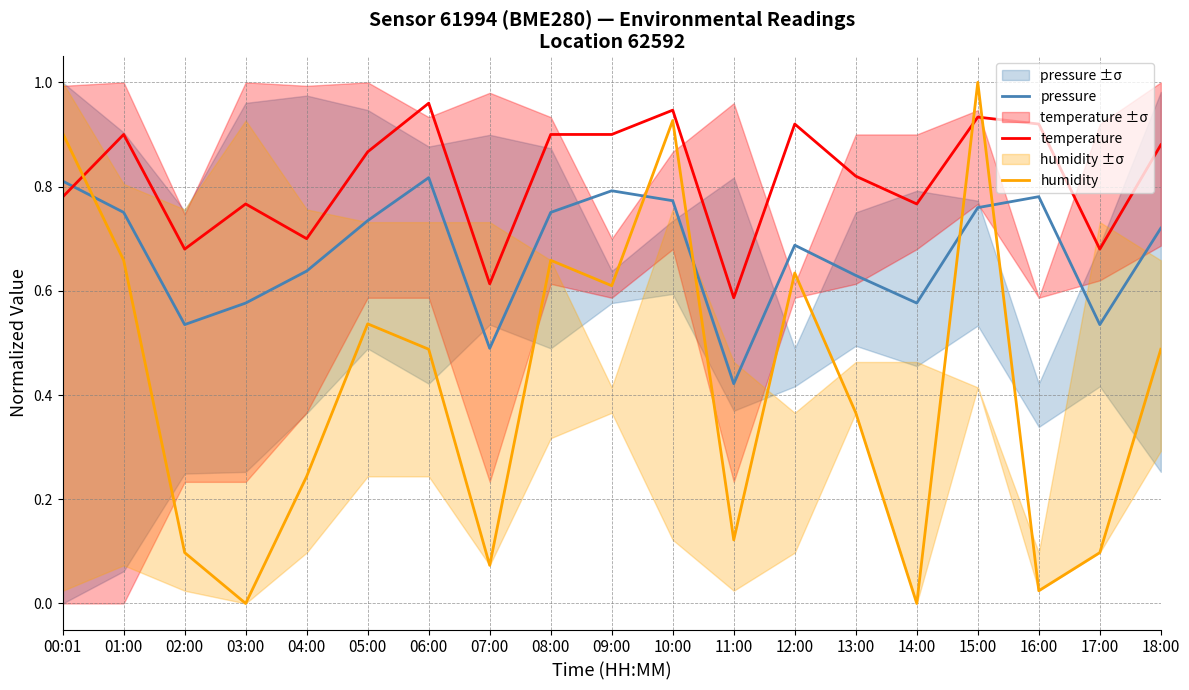

Which category has the highest value in the humidity series?

15:00